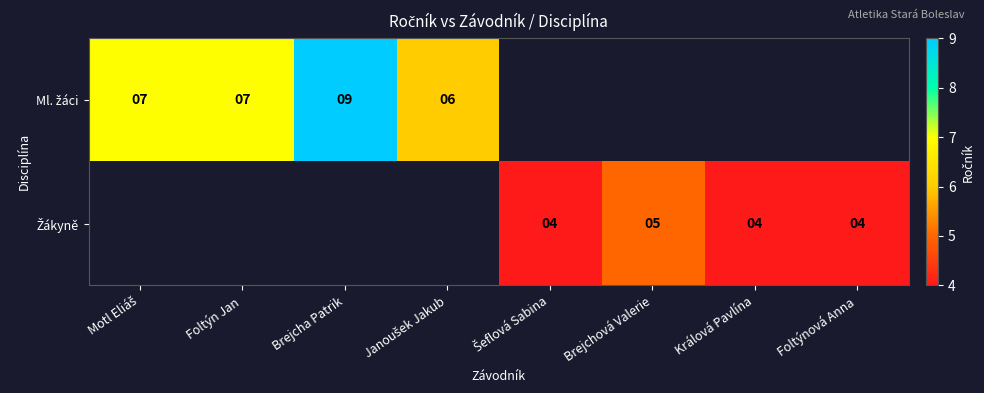

At how many categories does at least one series exceed 7?

1